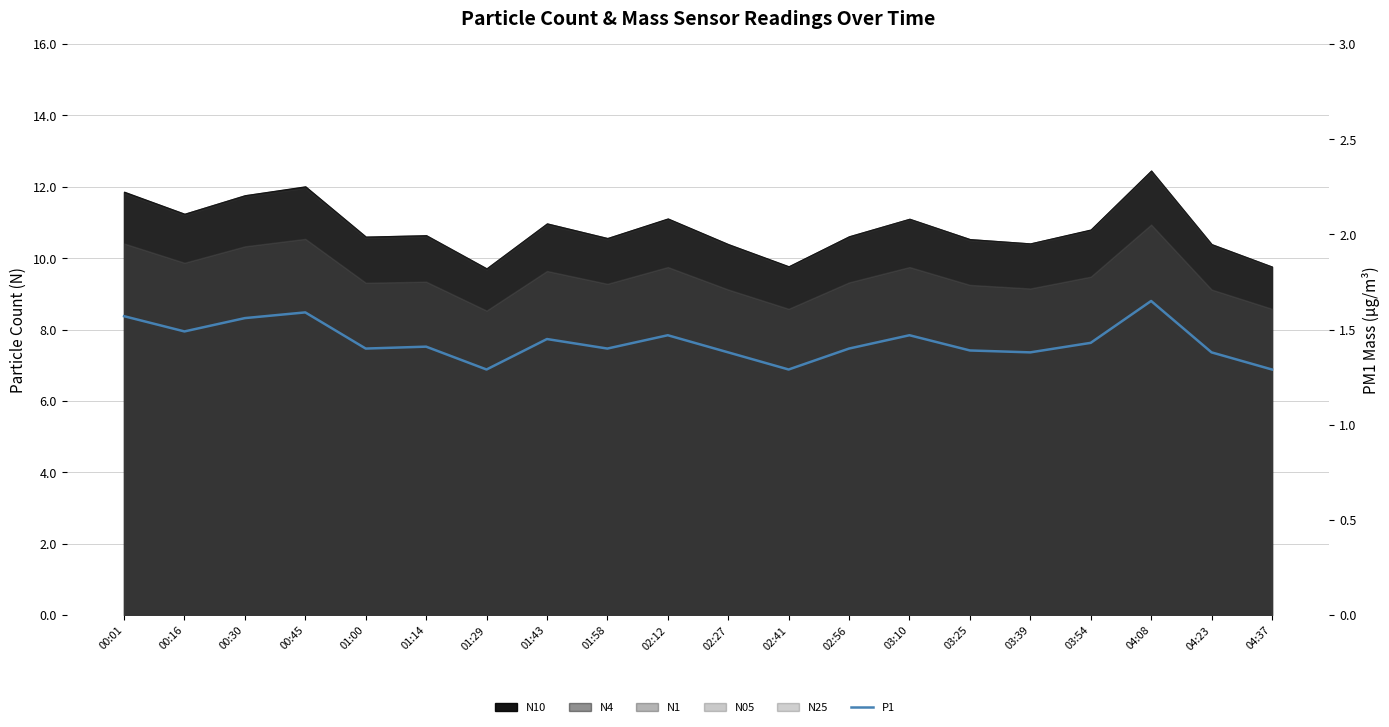

How many lines are shown in the chart?

1